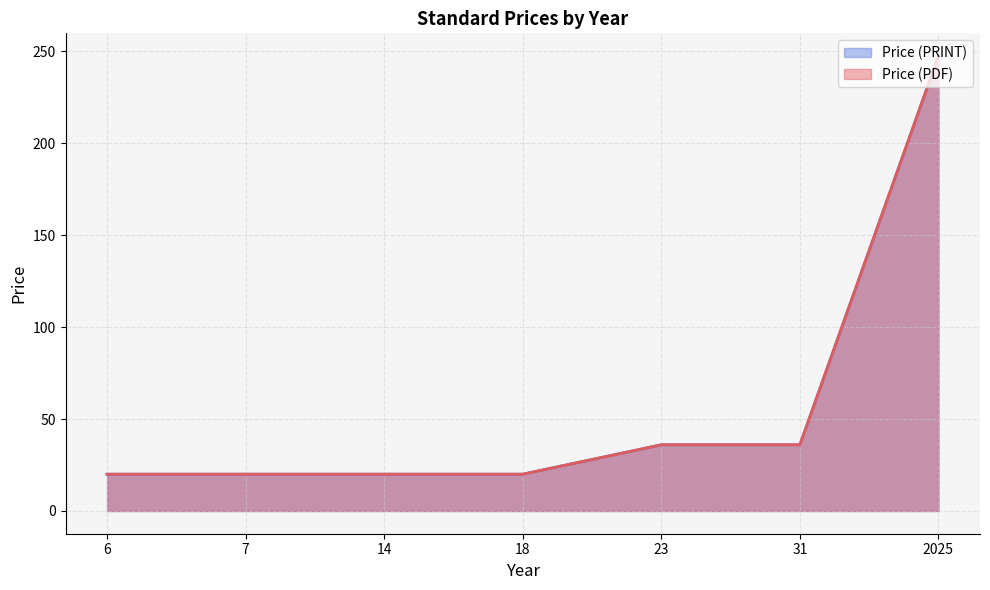

True or false: Price (PRINT) and Price (PDF) intersect in this chart.

False